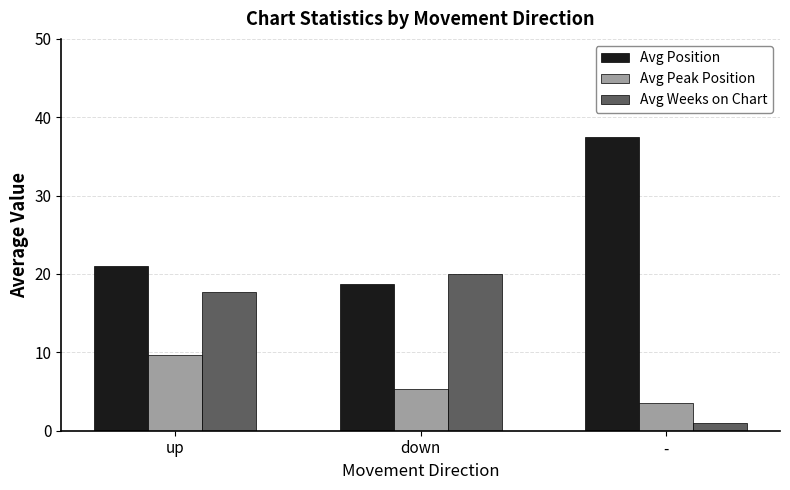

What is the smallest value displayed?

1.0